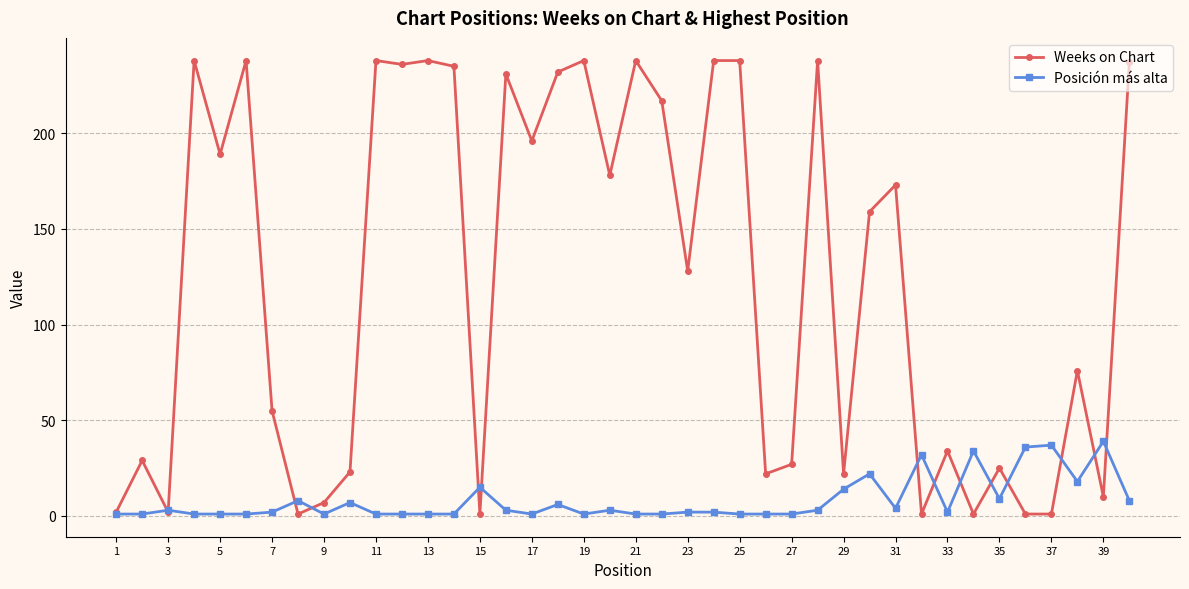

What is the highest value of the Posición más alta series?

39